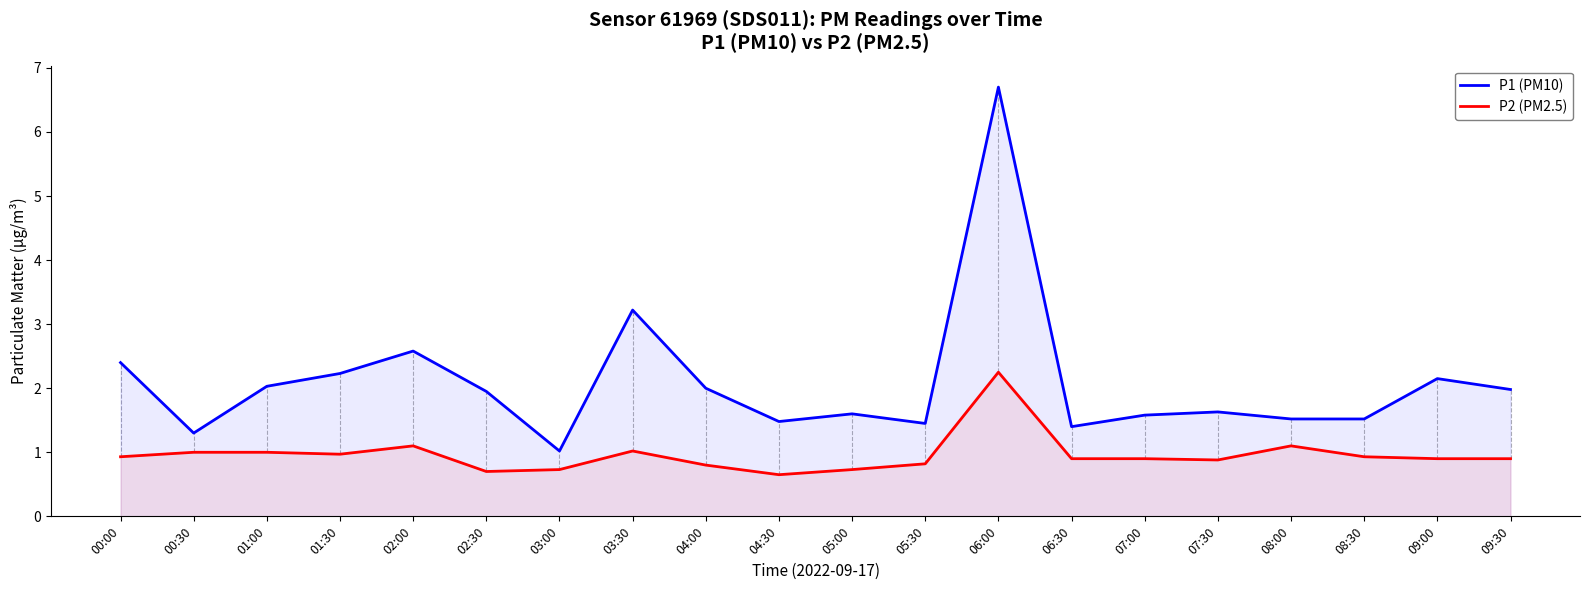

What is the label of the 1st point from the right?

09:30